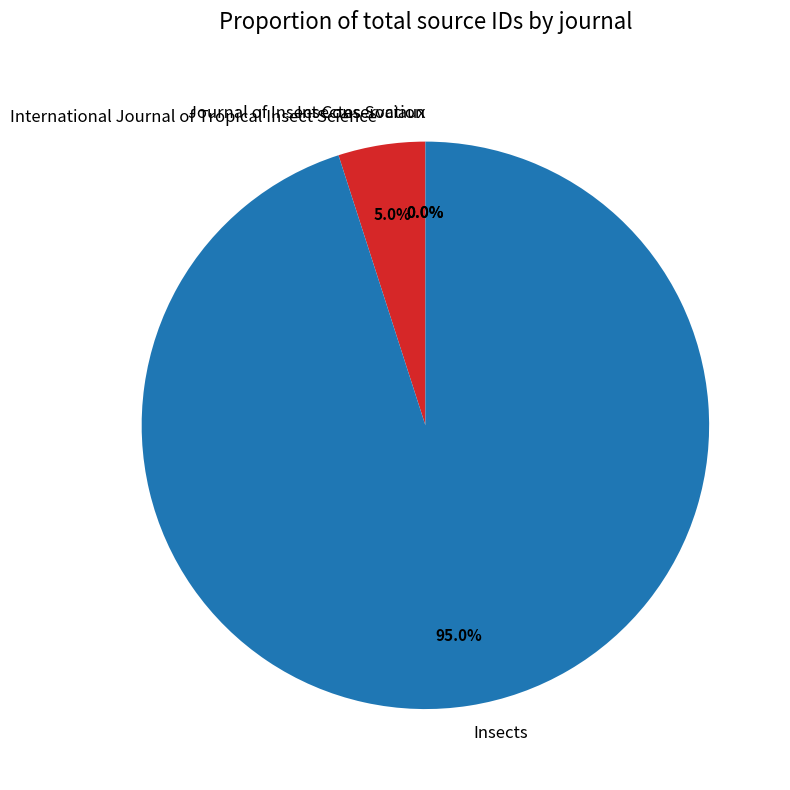

To the nearest percent, what is the average slice percentage?

25%